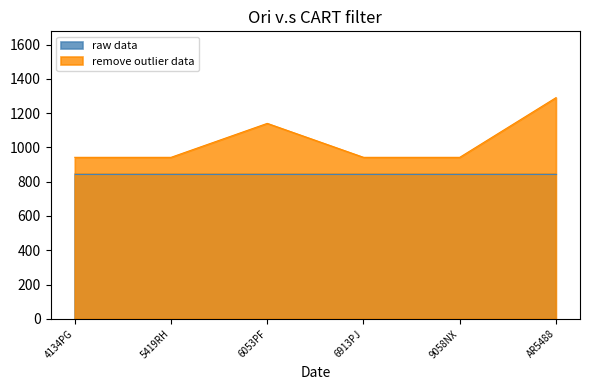

What is the smallest value displayed?

842